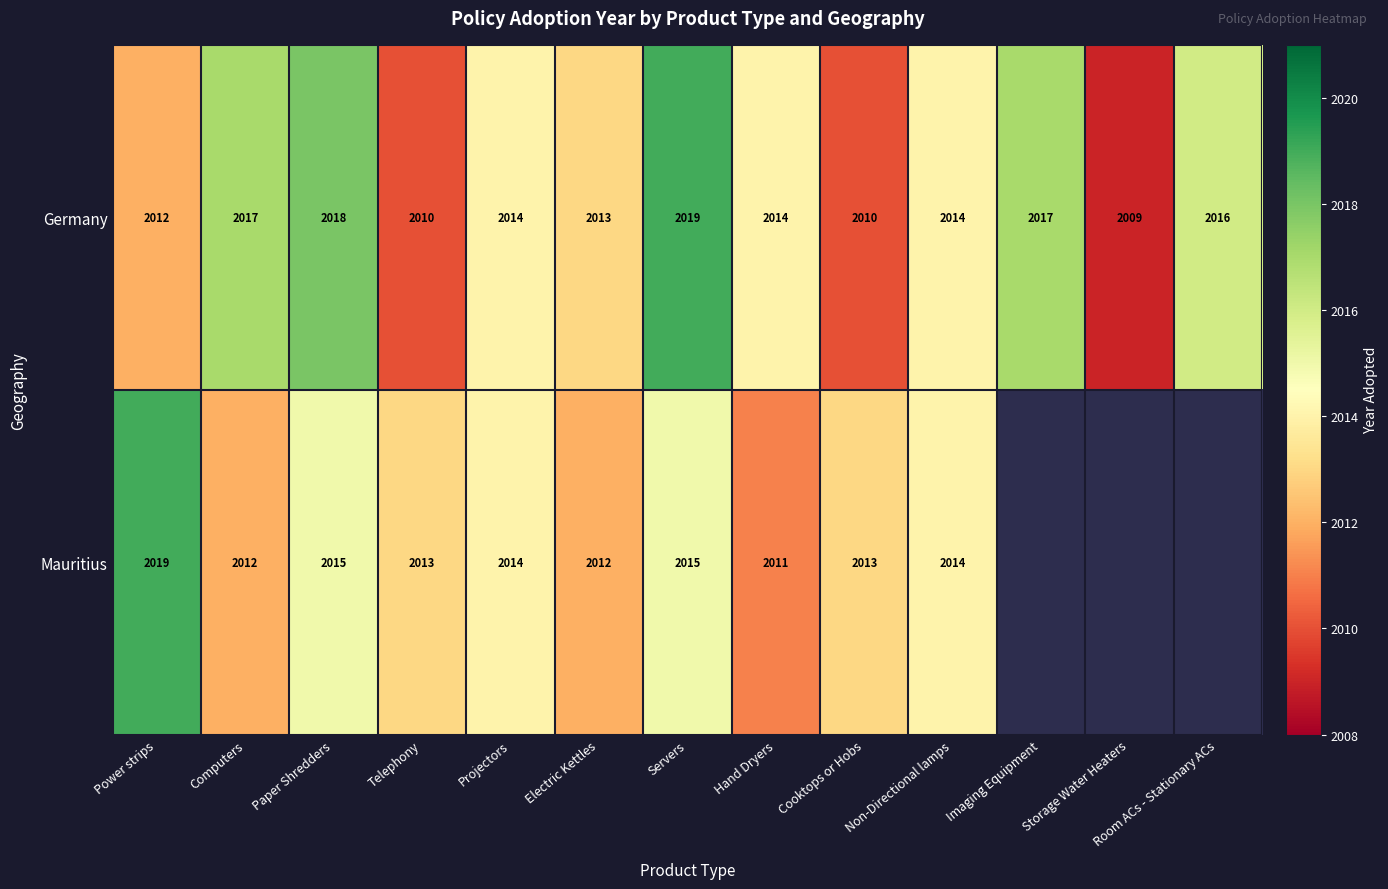

Count the Germany values in the range 2012 to 2017.

8